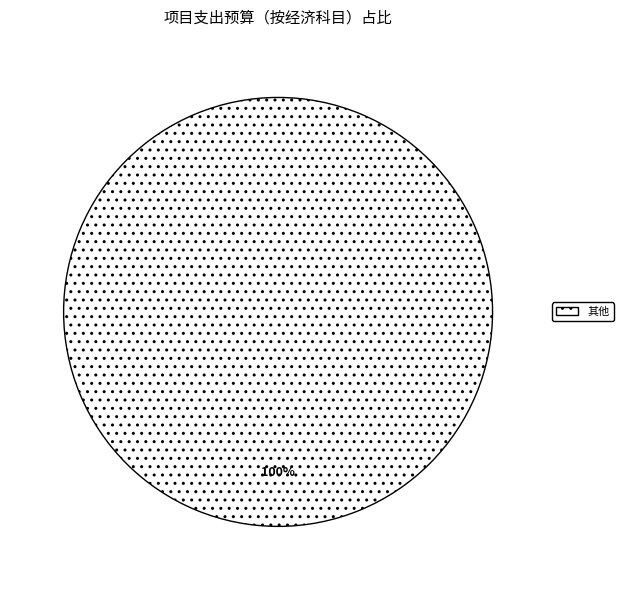

How many slices are in this pie chart?

1